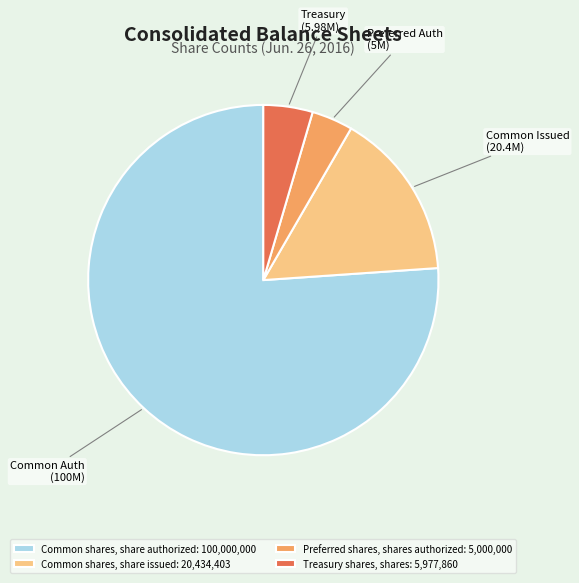

Is it true that Common shares, share issued is 23% of the pie?

False